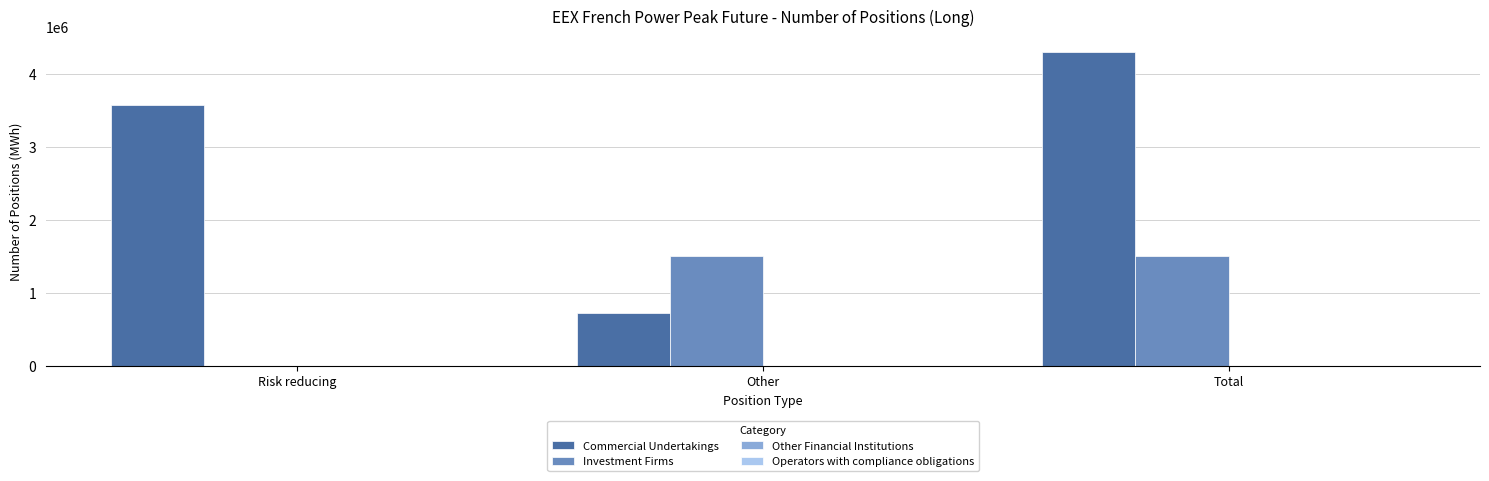

Is the value of Commercial Undertakings at Risk reducing greater than the value of Investment Firms at Other?

Yes